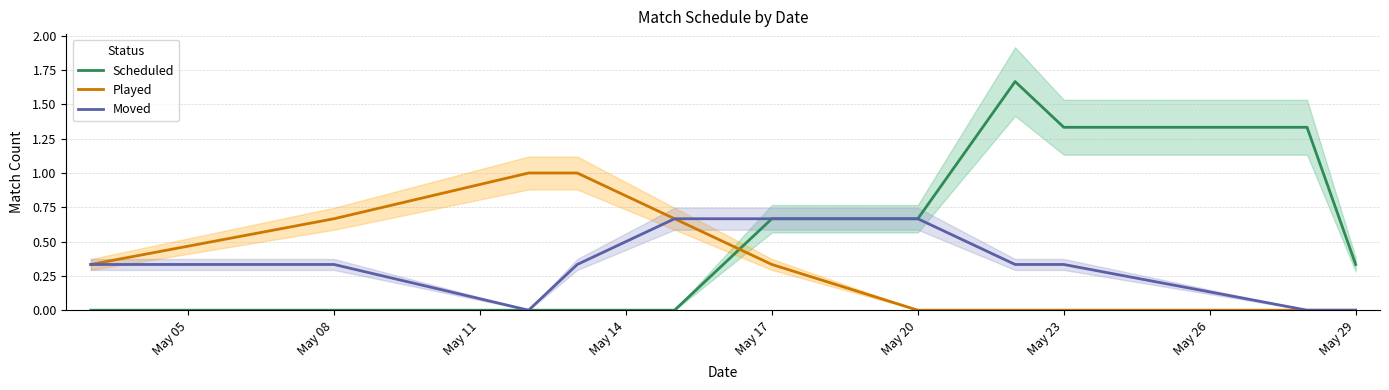

How many intersections are there between Scheduled and Played?

1